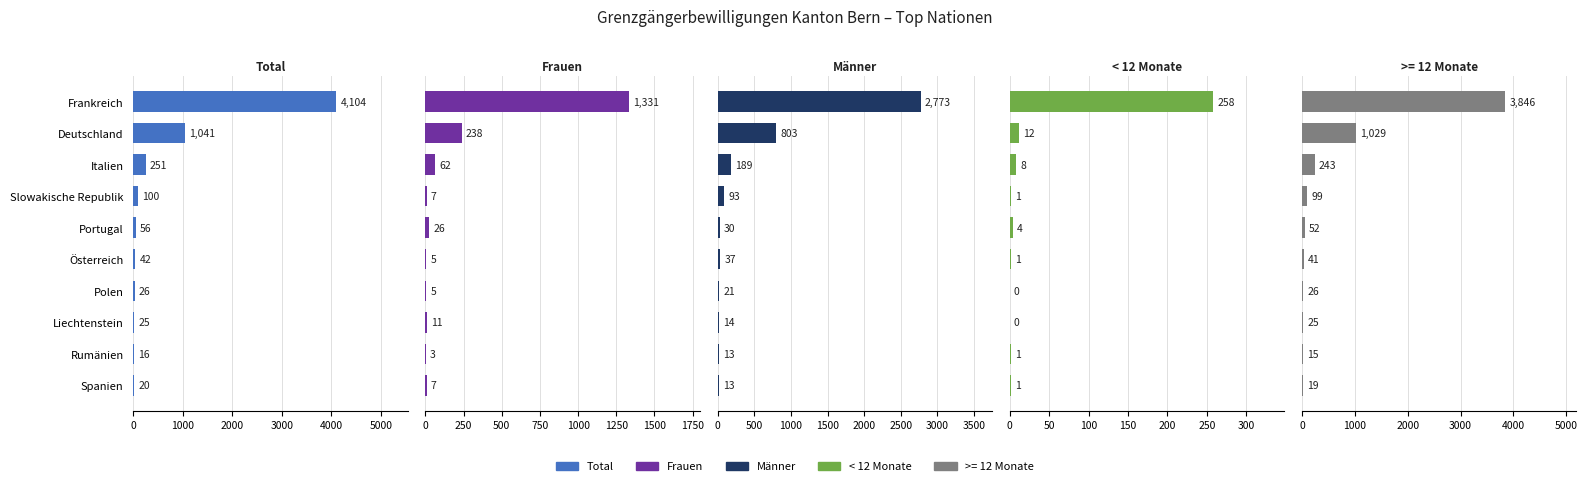

What position from the right is Frankreich?

10